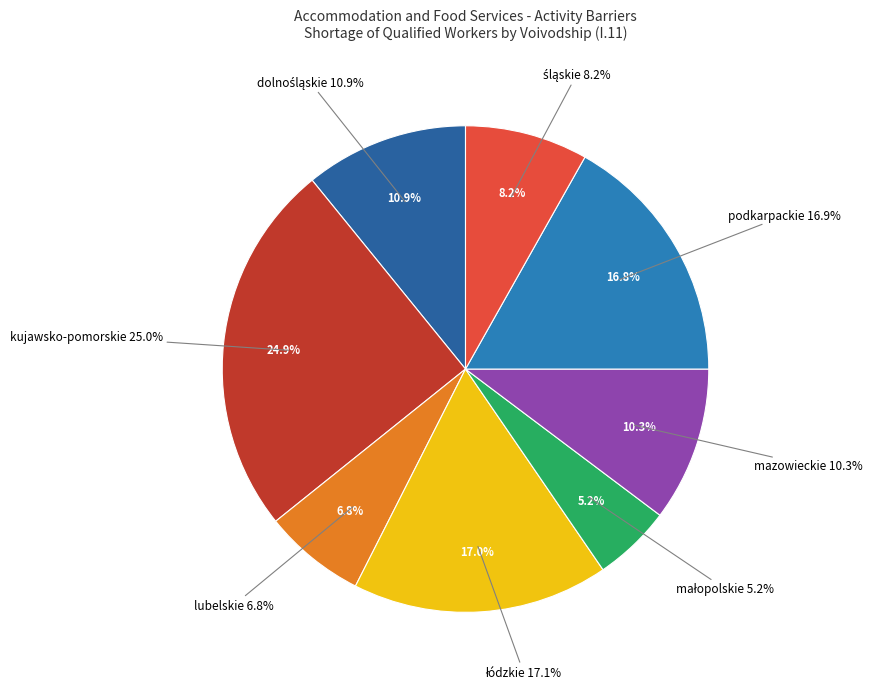

What is the ratio of the value at łódzkie to the value at śląskie?

2.1